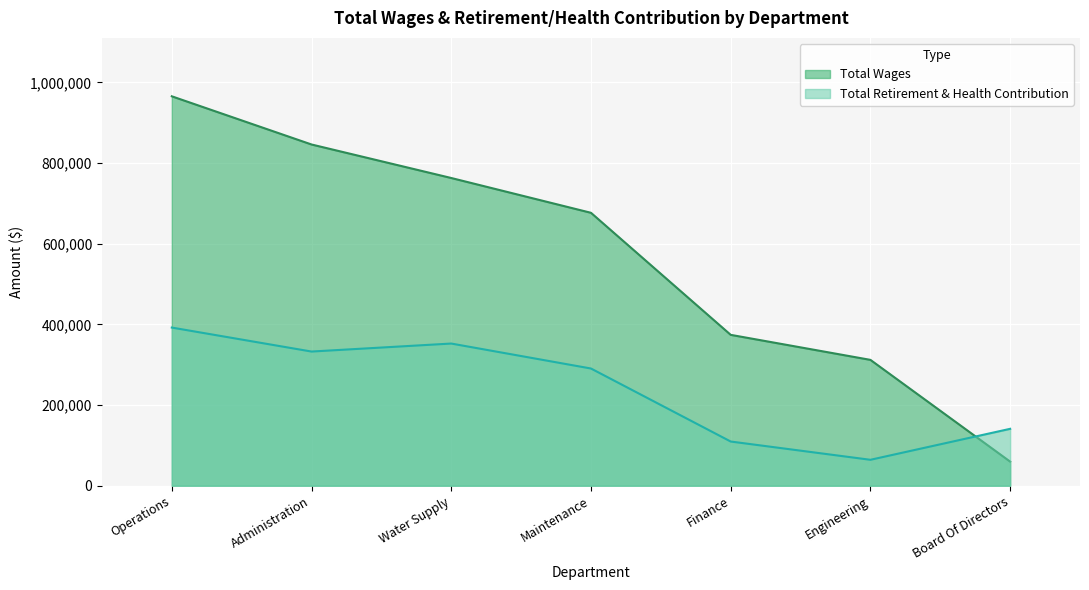

Reading right to left, transcribe all the data shown in this chart.

Total Wages: Board Of Directors=59729	Engineering=311988	Finance=374024	Maintenance=676601	Water Supply=762861	Administration=845950	Operations=965402
Total Retirement & Health Contribution: Board Of Directors=141047	Engineering=64261	Finance=109551	Maintenance=290558	Water Supply=352448	Administration=332618	Operations=392068